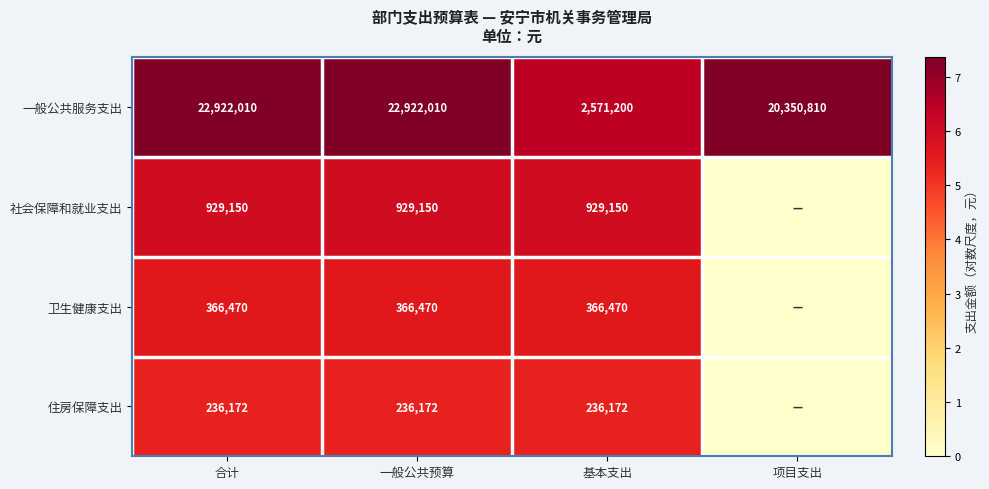

What is the difference between the maximum and minimum values in the 一般公共服务支出 series?

20350810